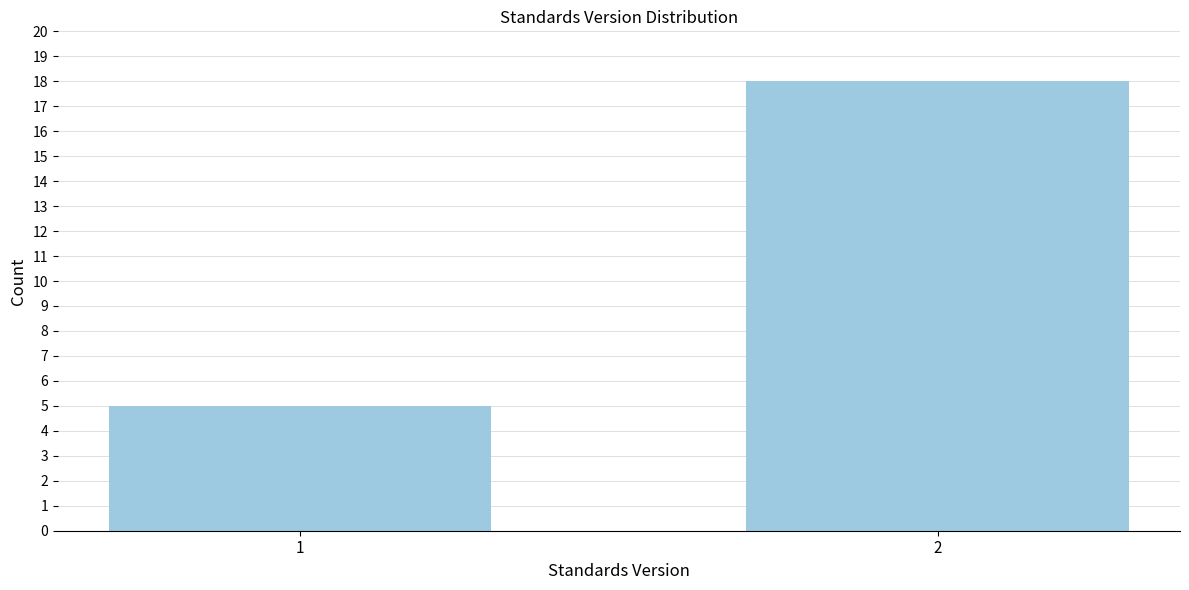

Reading left to right, what are all the values shown in this chart?

5	18